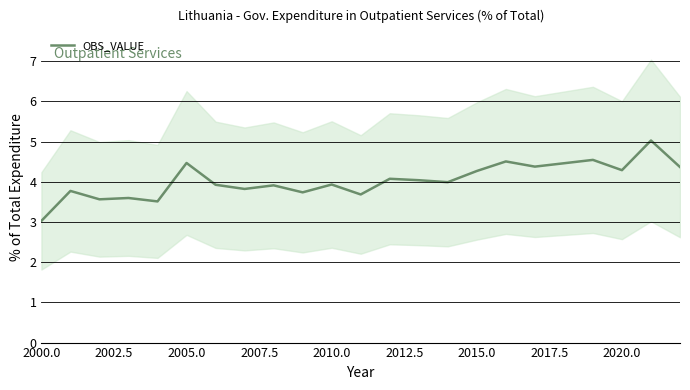

What is the average value?

4.0